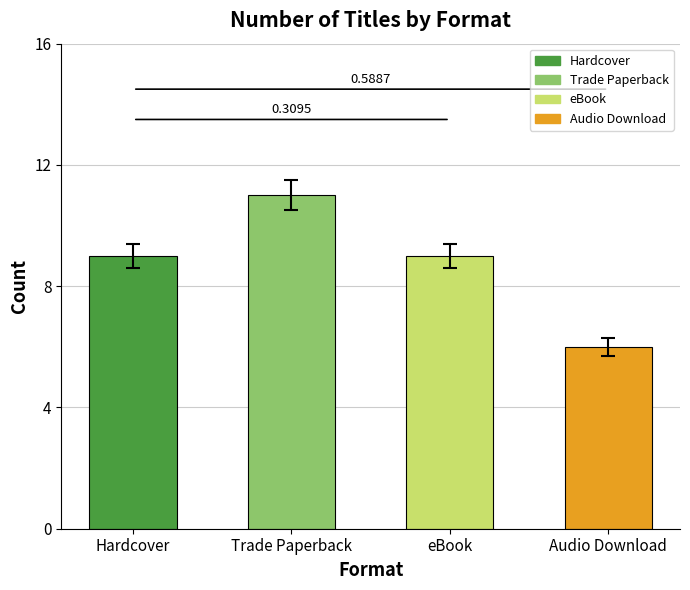

Reading left to right, extract all data points from this chart.

9	11	9	6